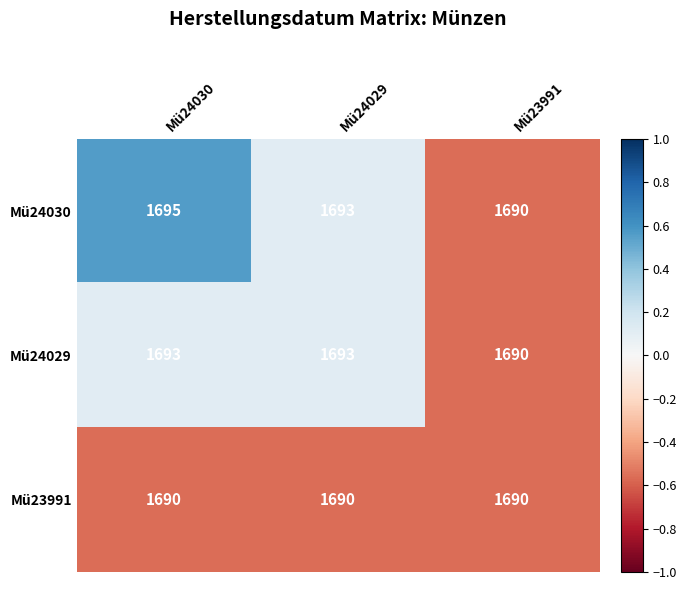

Reading right to left, extract all data points from this chart.

Mü24030: 1690	1693	1695
Mü24029: 1690	1693	1693
Mü23991: 1690	1690	1690